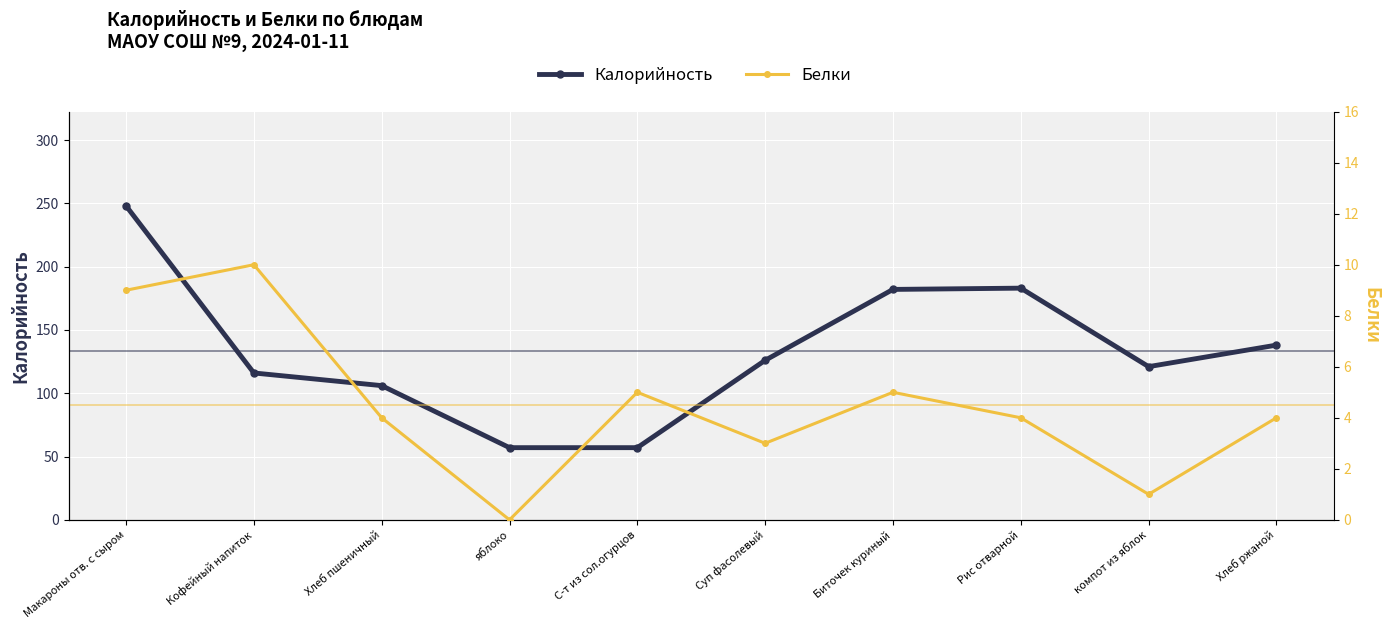

Between С-т из сол.огурцов and Биточек куриный, which series saw the biggest shift?

Калорийность